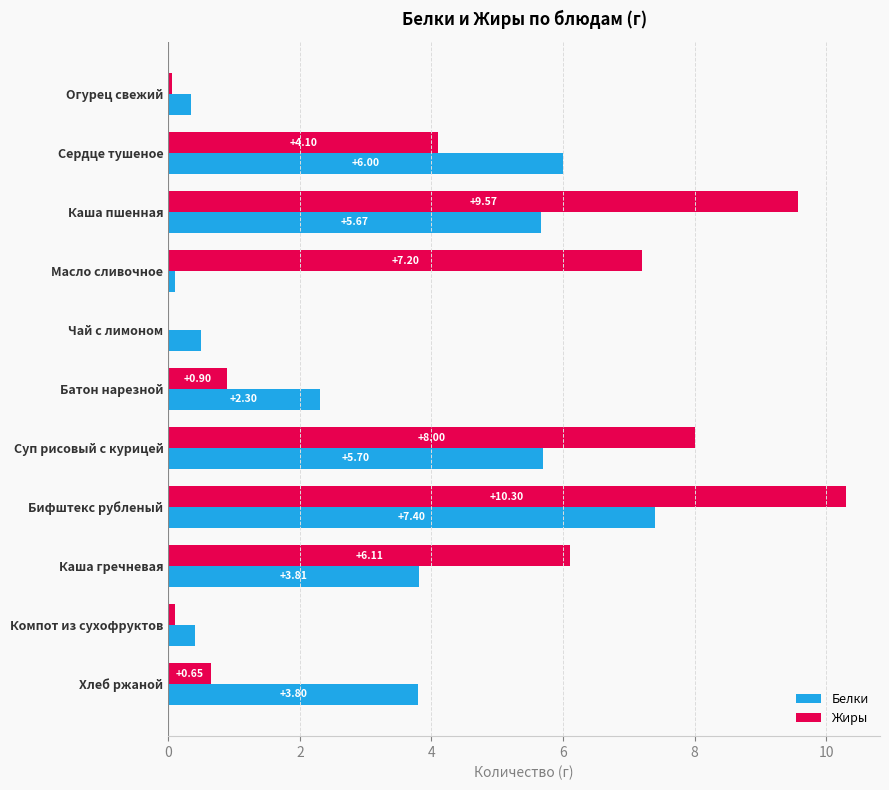

Which series changed the most between Масло сливочное and Бифштекс рубленый?

Белки